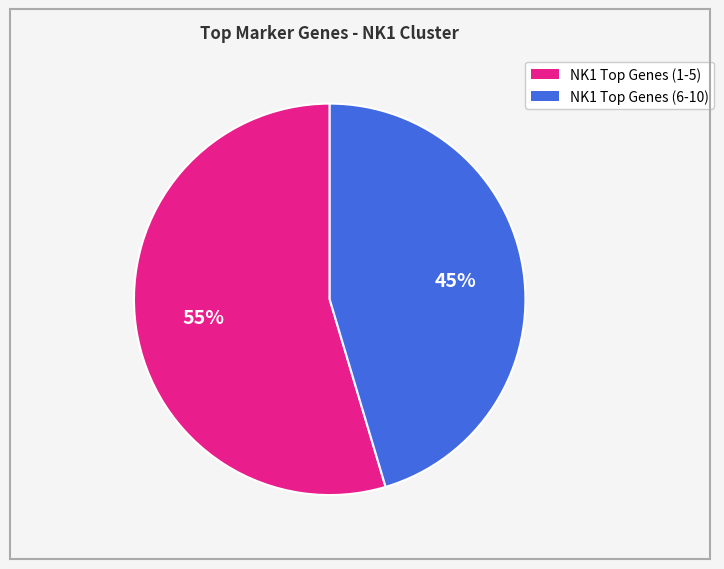

To the nearest percent, what is the average slice percentage?

50%